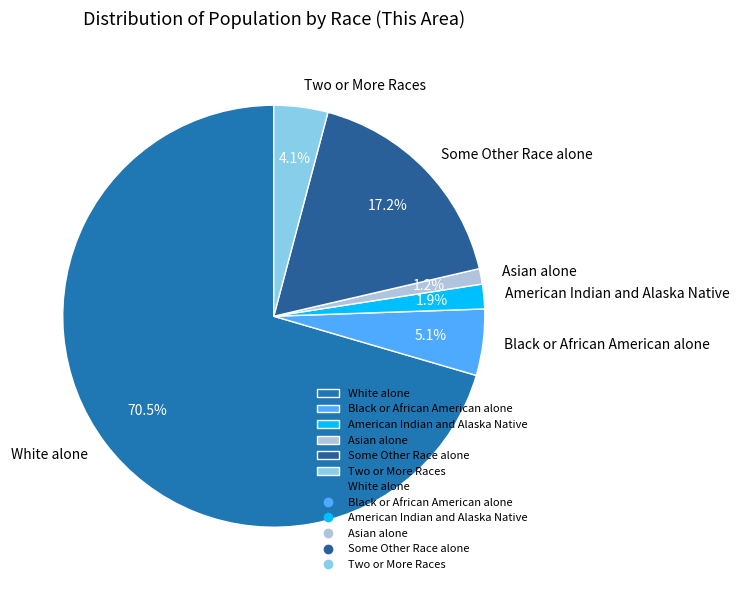

Is Black or African American alone the majority of the pie?

No